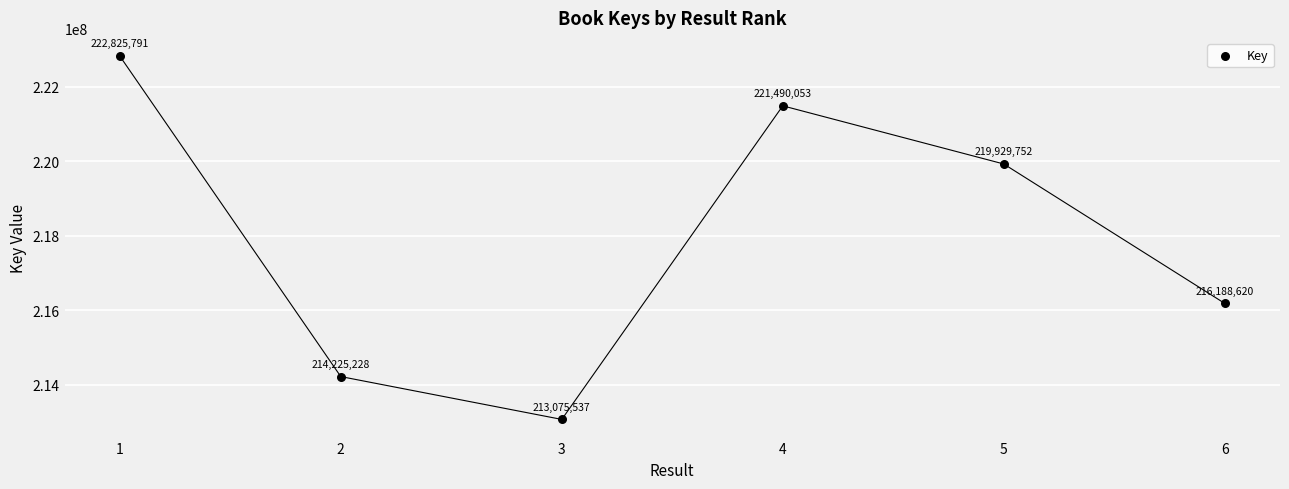

What Y value in the scatter plot is closest to 217950664?

216188620